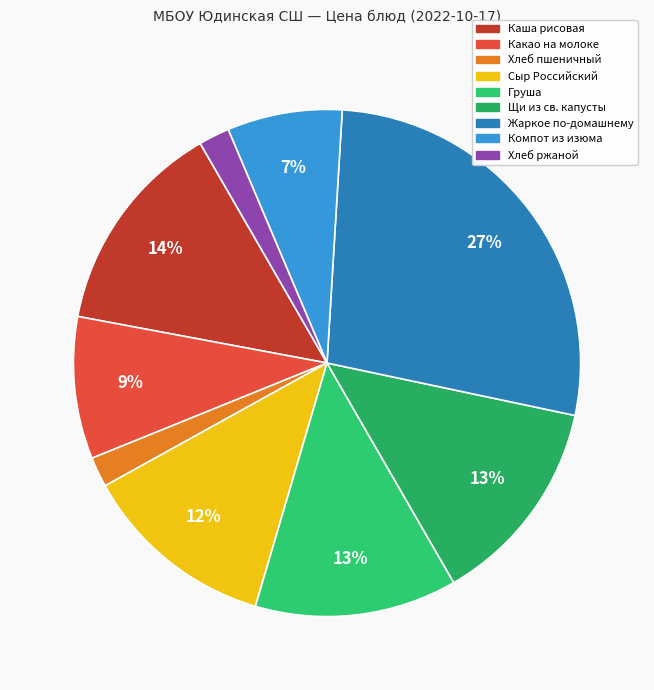

To the nearest percent, what is the average slice percentage?

11%